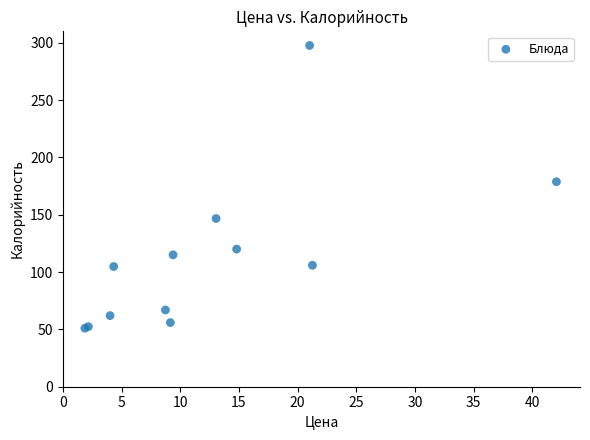

What Y value in the scatter plot is closest to 174?

178.8